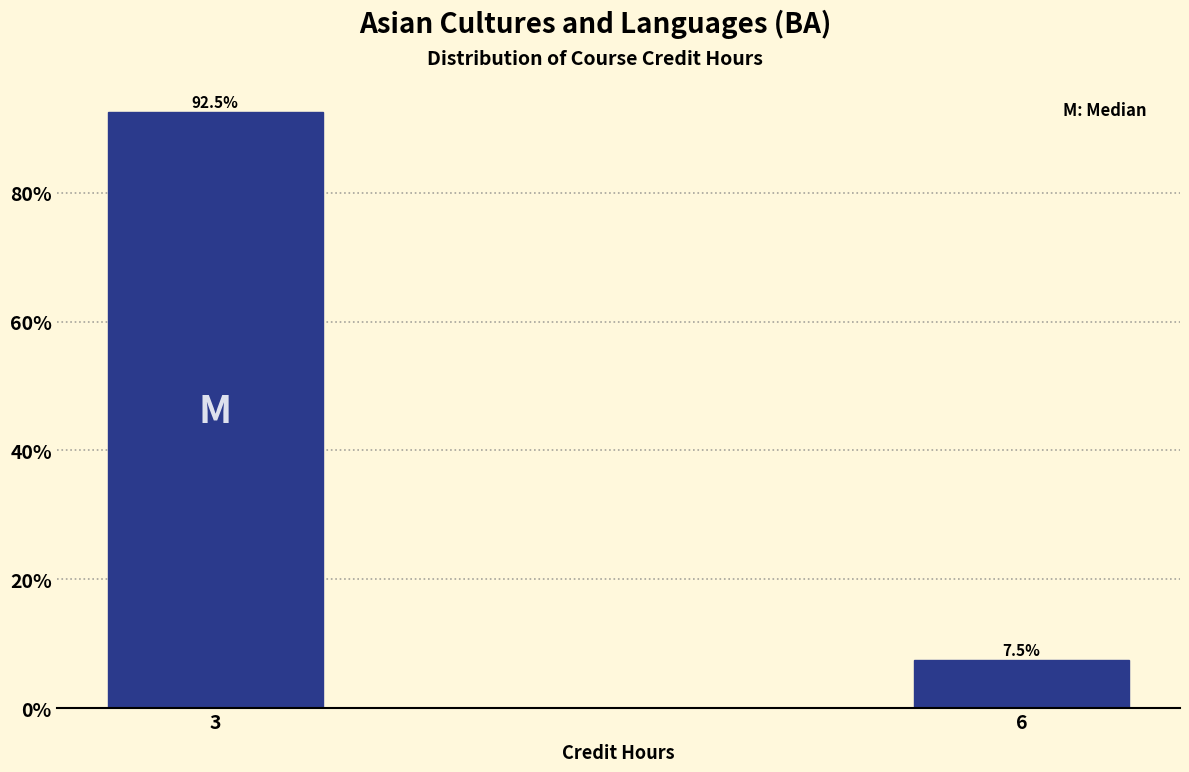

Reading left to right, list all the values displayed in this chart.

92.5	7.5